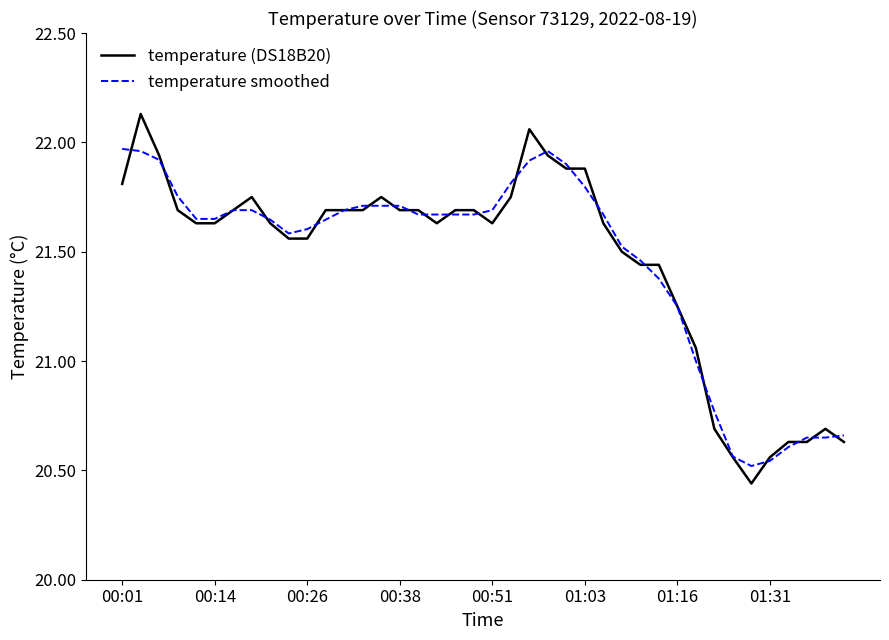

How many lines are shown in the chart?

2